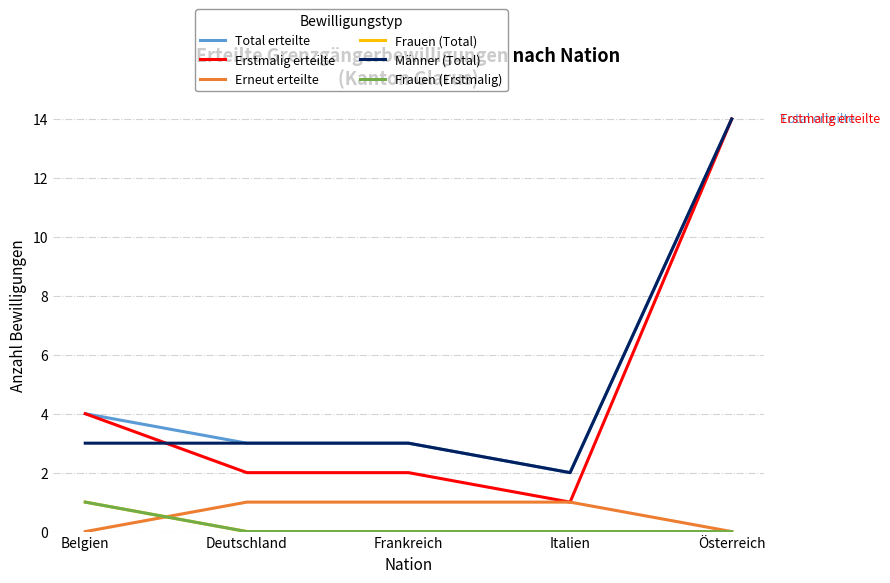

True or false: Frauen (Total) and Total erteilte cross at least once.

False